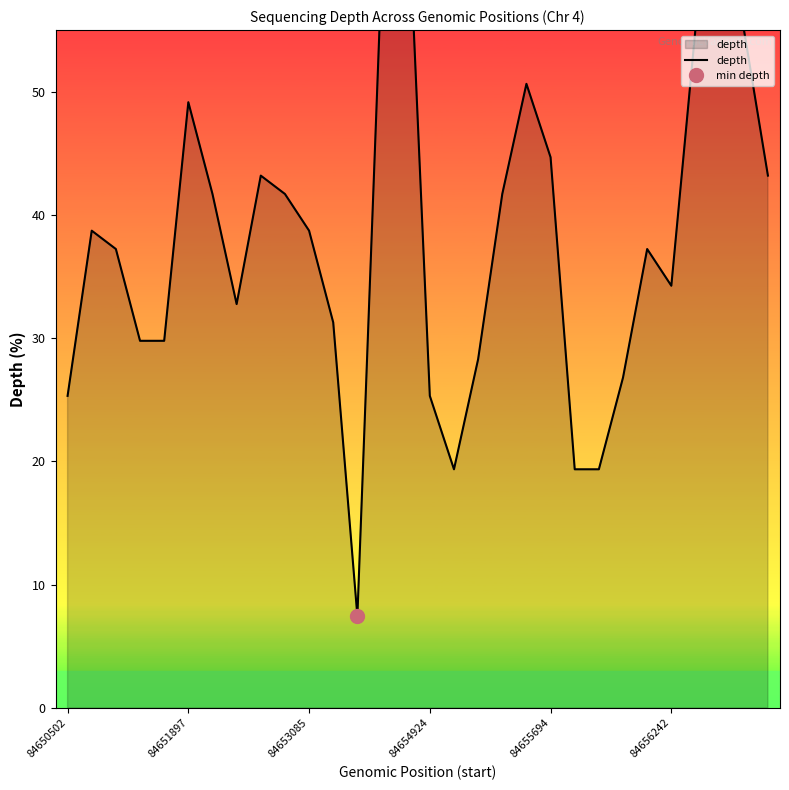

Rank the categories by value from highest to lowest.

14, 13, 26, 27, 28, 19, 84656242, 20, 8, 29, 6, 9, 18, 84651897, 10, 84653085, 24, 25, 7, 11, 84654924, 84655694, 17, 23, 84650502, 15, 16, 21, 22, 12